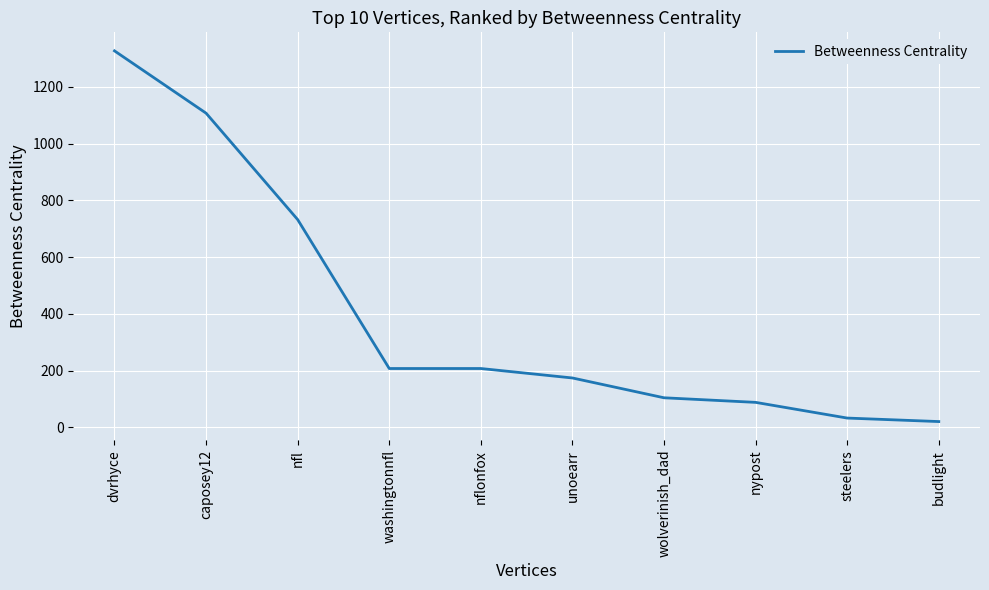

What is the maximum value shown in the chart?

1327.2